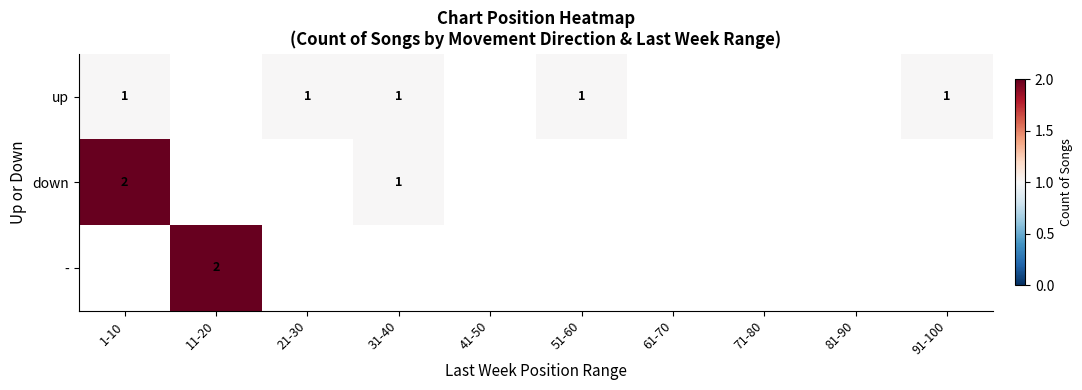

The down series shows 3 at 1-10. True or false?

False